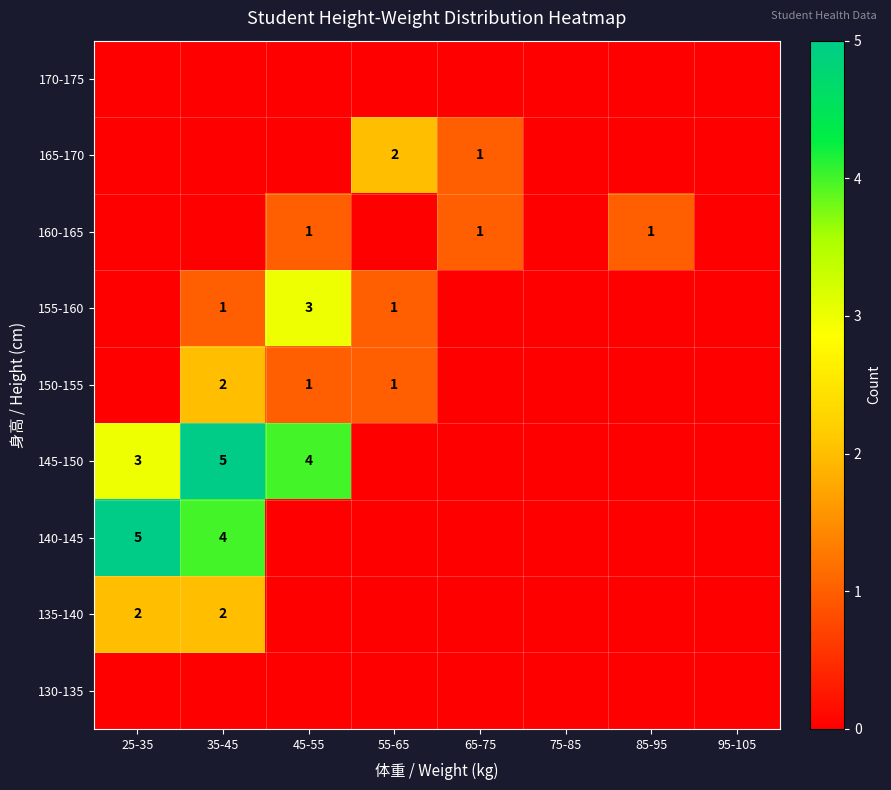

The value of 160-165 at 65-75 is 1. True or false?

True